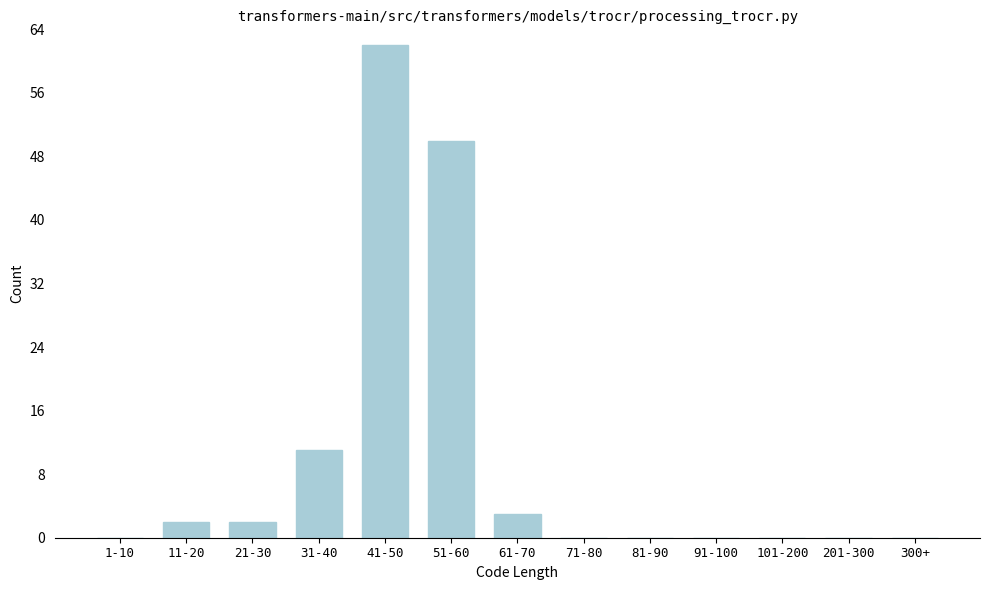

Reading left to right, extract all data points from this chart.

1-10=0	11-20=2	21-30=2	31-40=11	41-50=62	51-60=50	61-70=3	71-80=0	81-90=0	91-100=0	101-200=0	201-300=0	300+=0